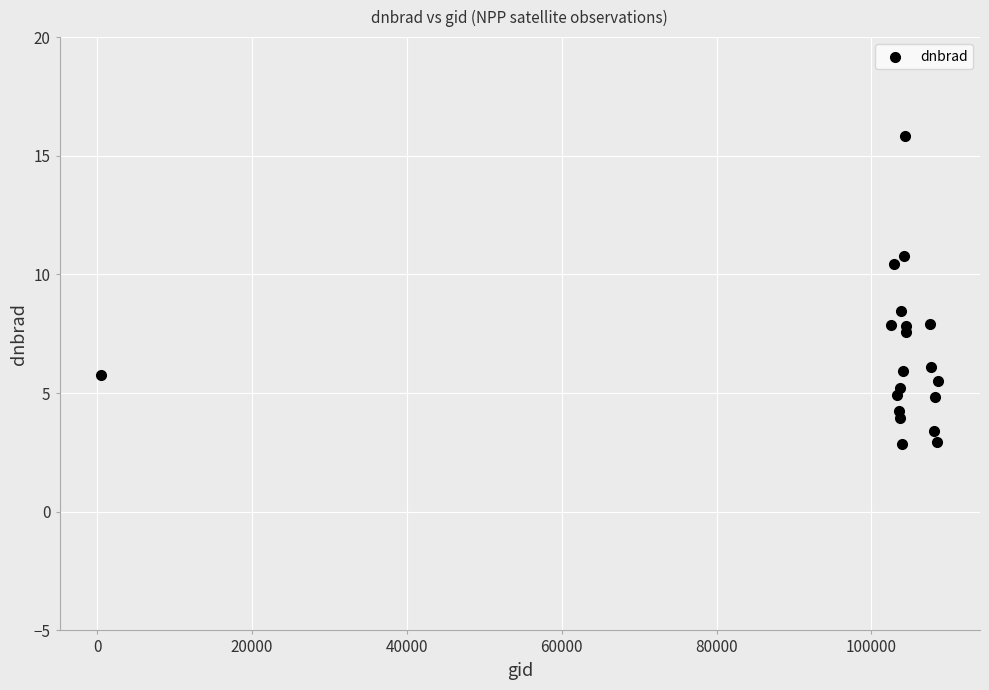

What Y value in the scatter plot is closest to 9?

8.4